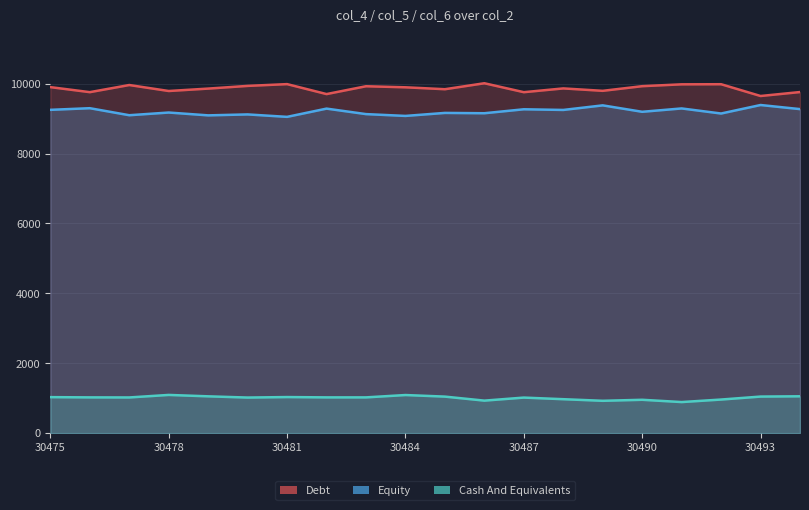

Which series has the widest spread of values?

col_4